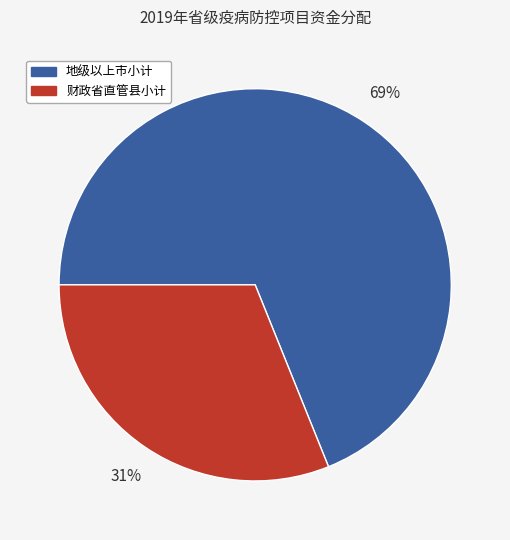

What percentage is the 地级以上市小计 slice, to the nearest percent?

69%